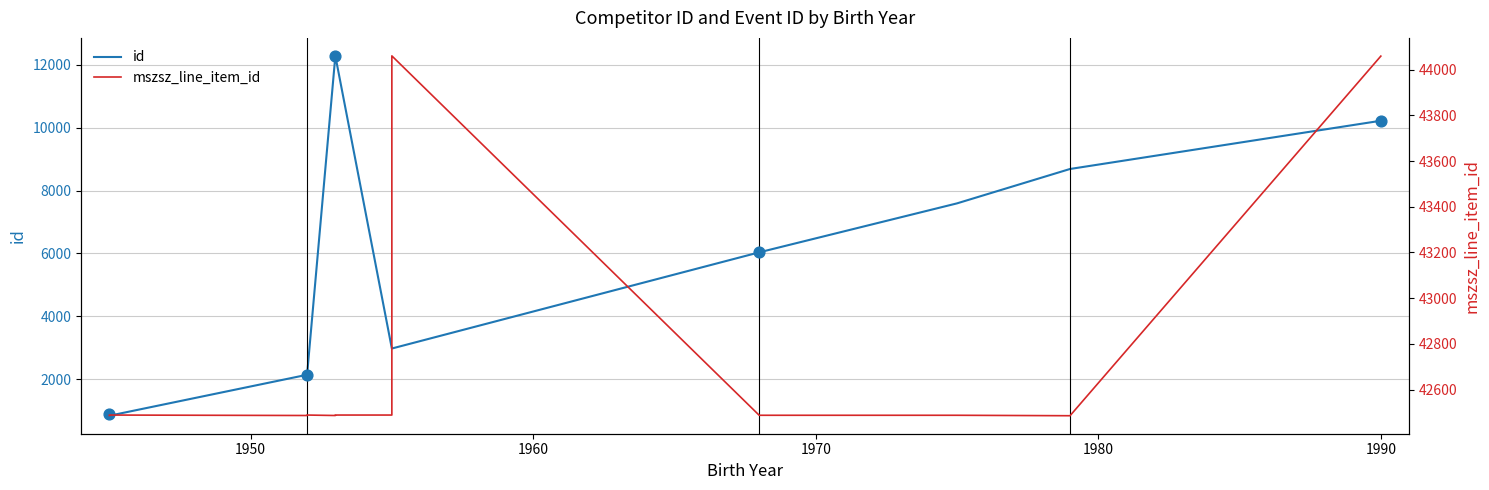

Which series reaches the minimum Y coordinate?

id